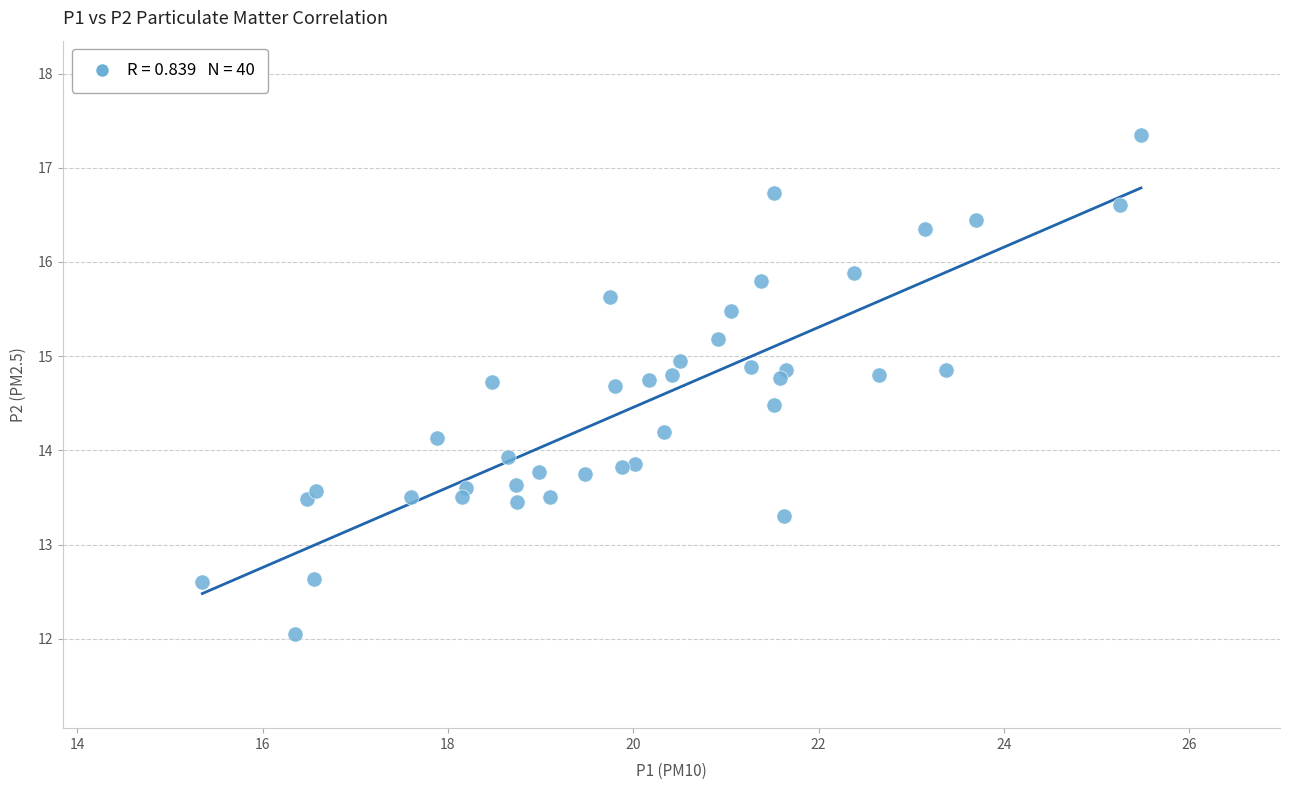

What is the range of Y values (max minus min)?

5.3